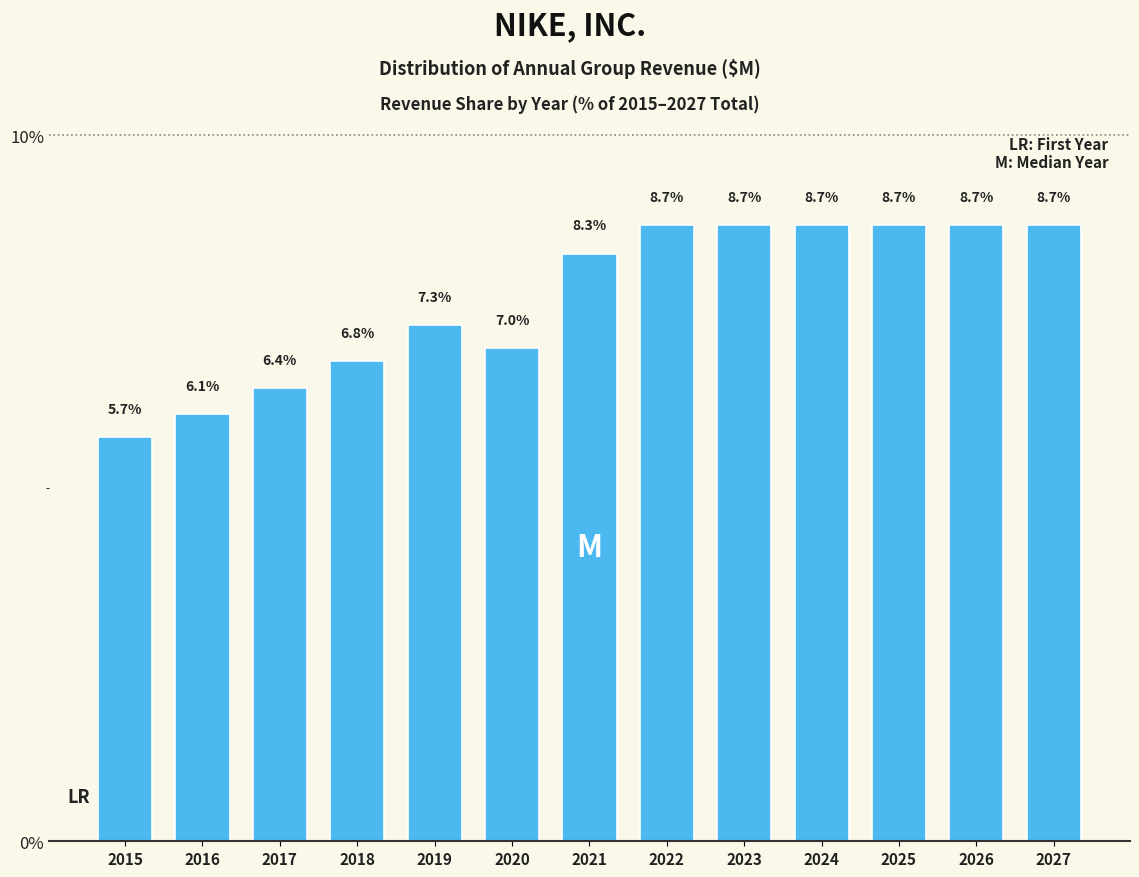

Reading right to left, what are all the values shown in this chart?

8.7	8.7	8.7	8.7	8.7	8.7	8.3	7.0	7.3	6.8	6.4	6.1	5.7